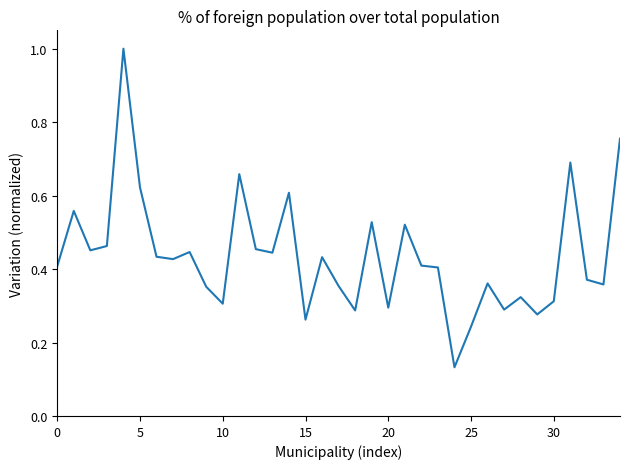

What is the maximum value shown in the chart?

1.0